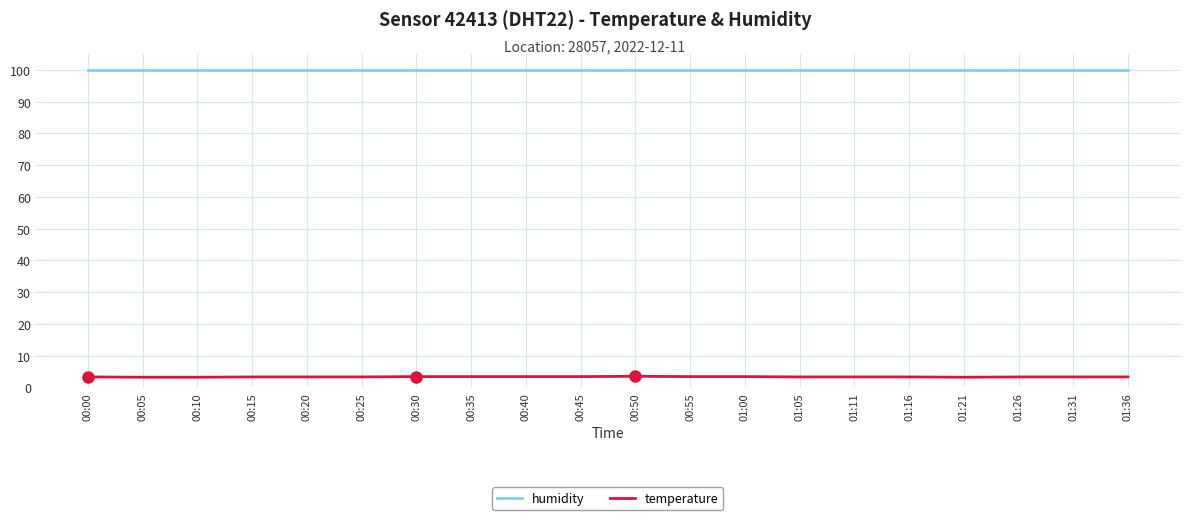

What are all the series names shown in the legend?

humidity, temperature